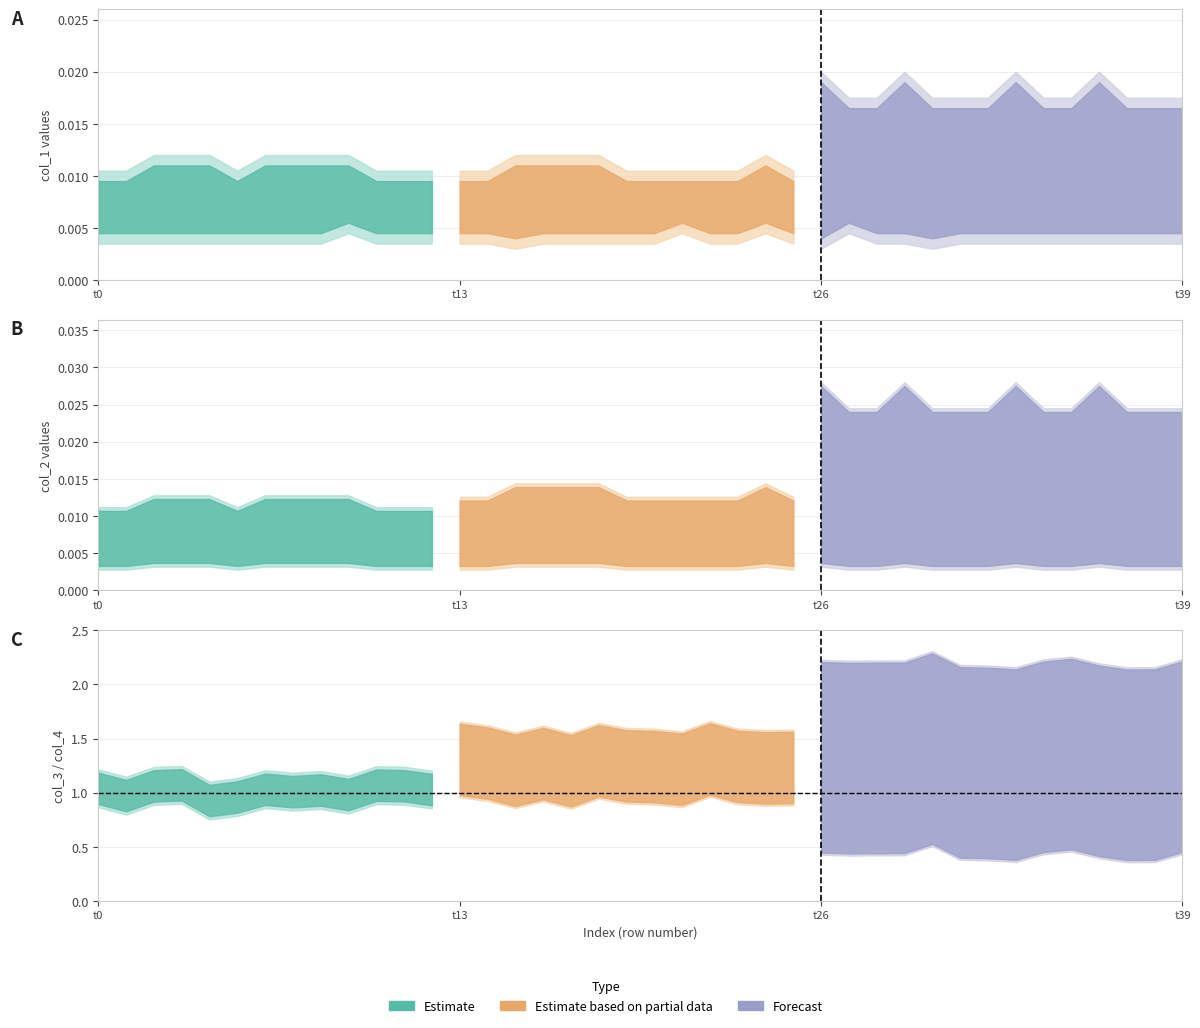

True or false: col_2 and col_4 intersect in this chart.

False